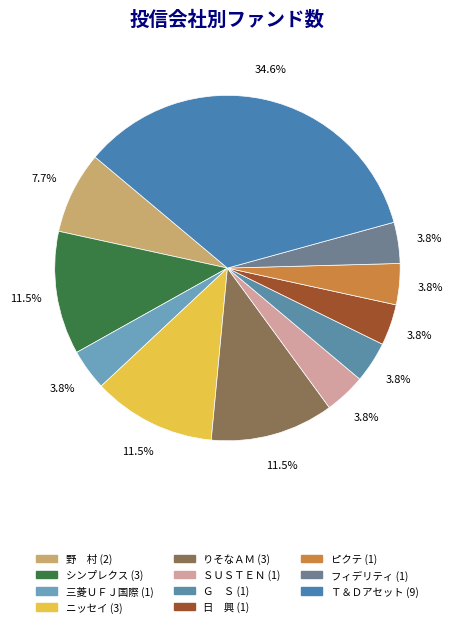

How many slices are in this pie chart?

11